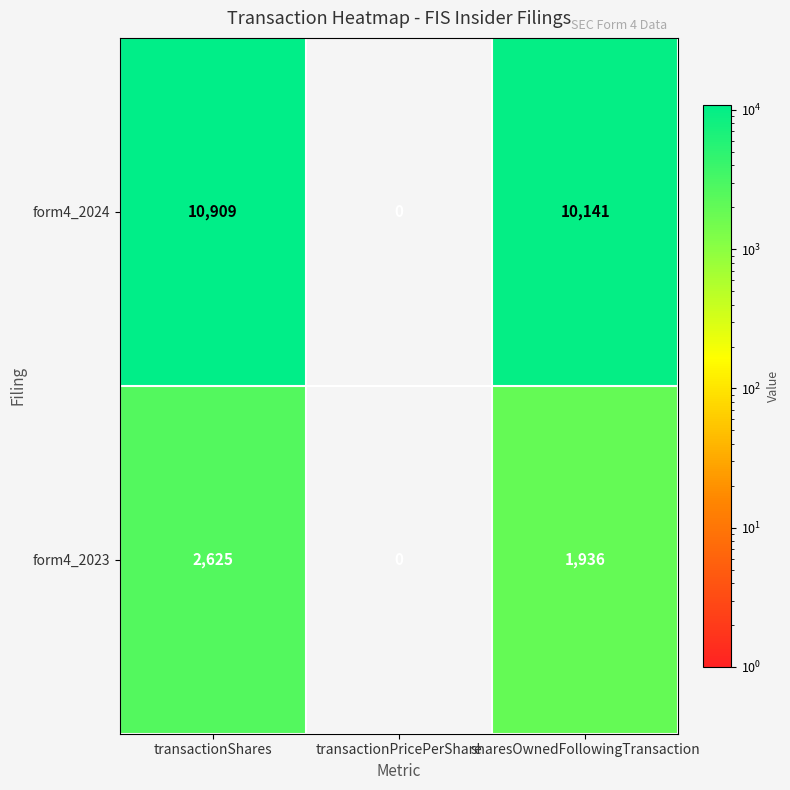

The value of form4_2024 at transactionPricePerShare is 0. True or false?

True